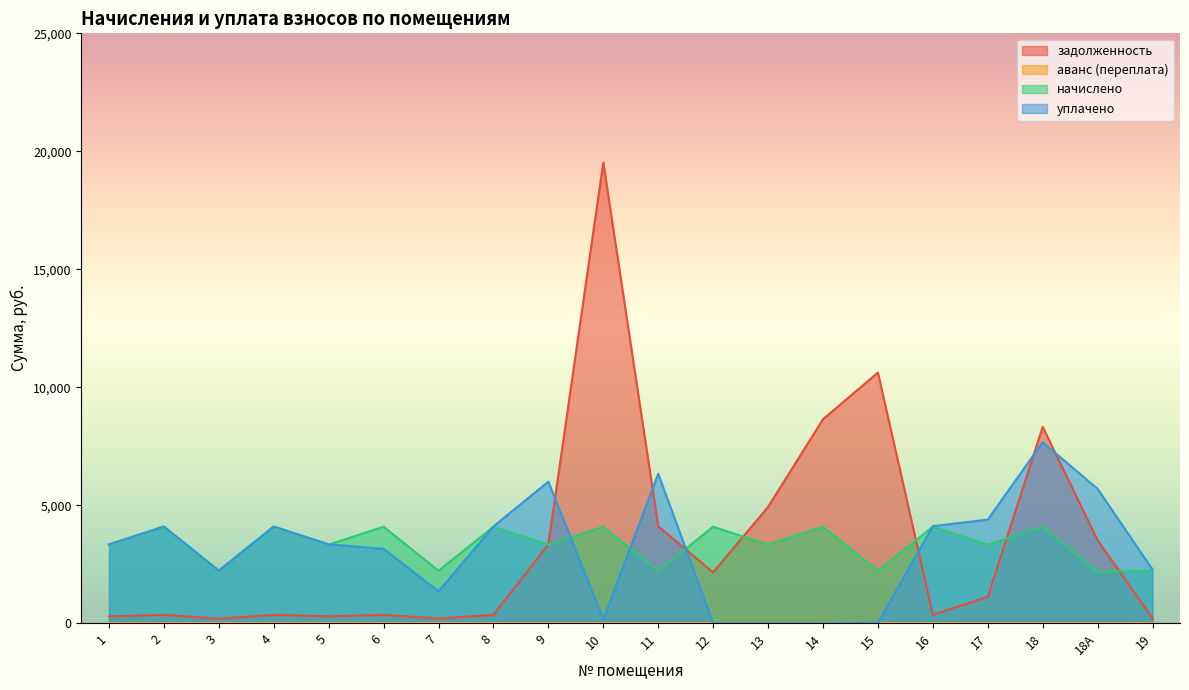

Between which two adjacent categories do задолженность and уплачено first intersect?

9 and 10